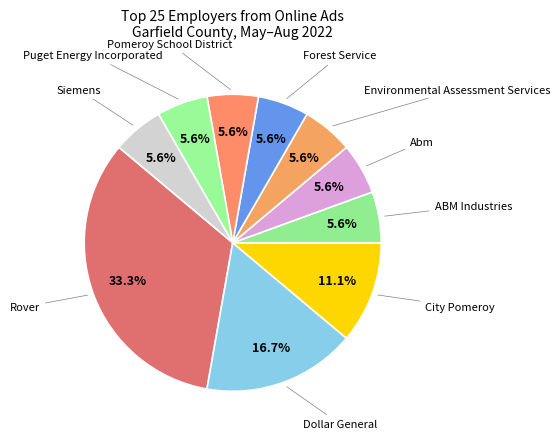

Is there any slice that represents more than half of the pie?

No